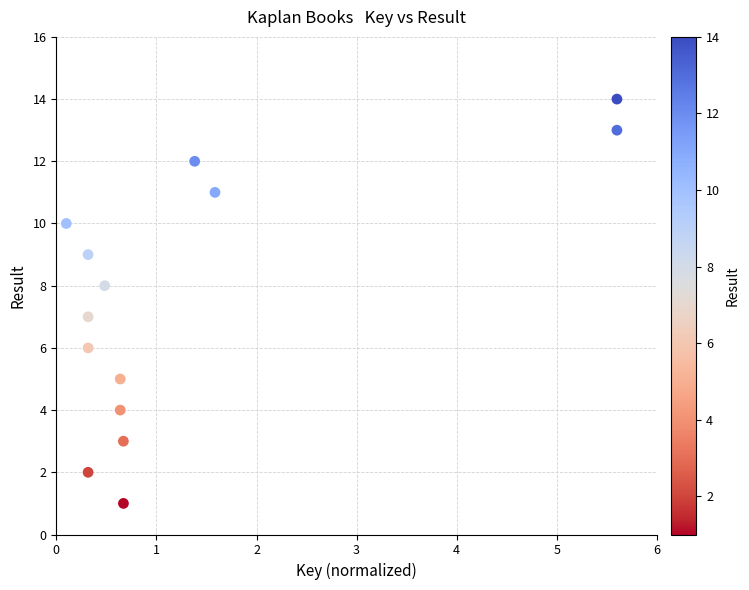

What is the range of Y values (max minus min)?

13